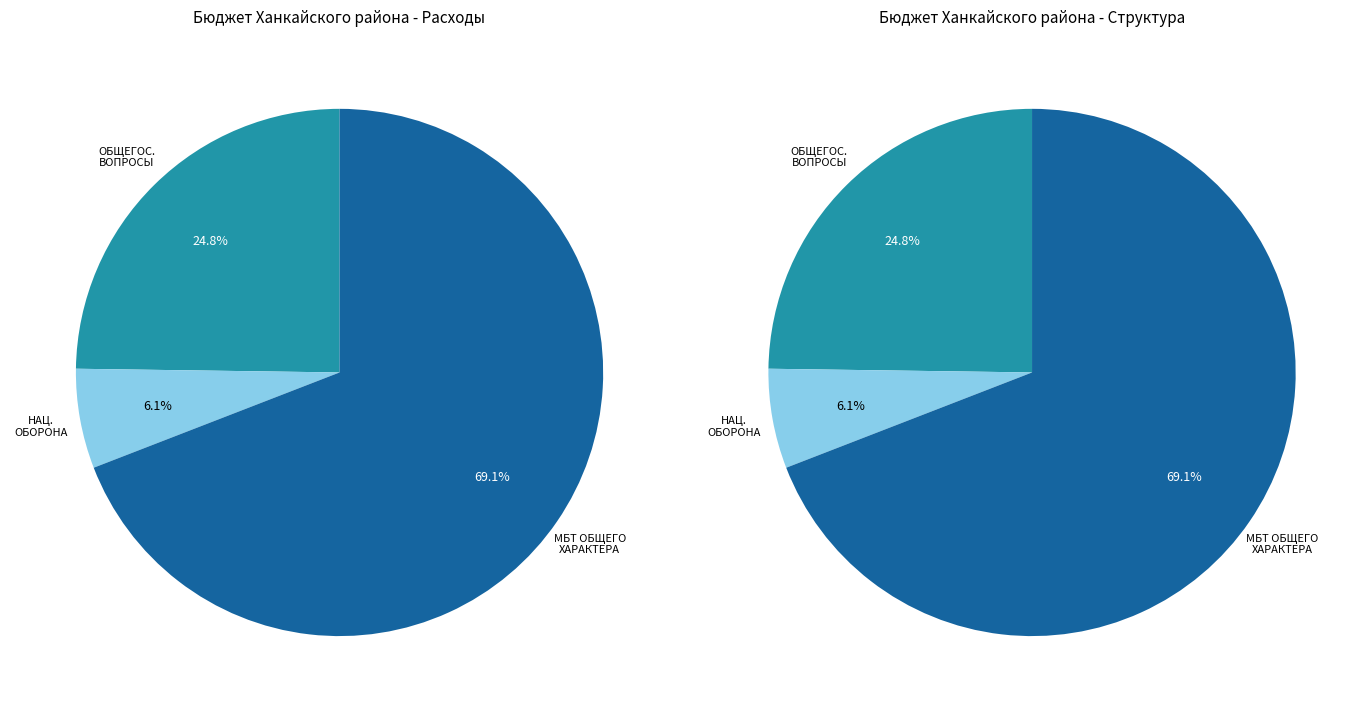

How much of the chart is everything except НАЦИОНАЛЬНАЯ ОБОРОНА?

93.9%